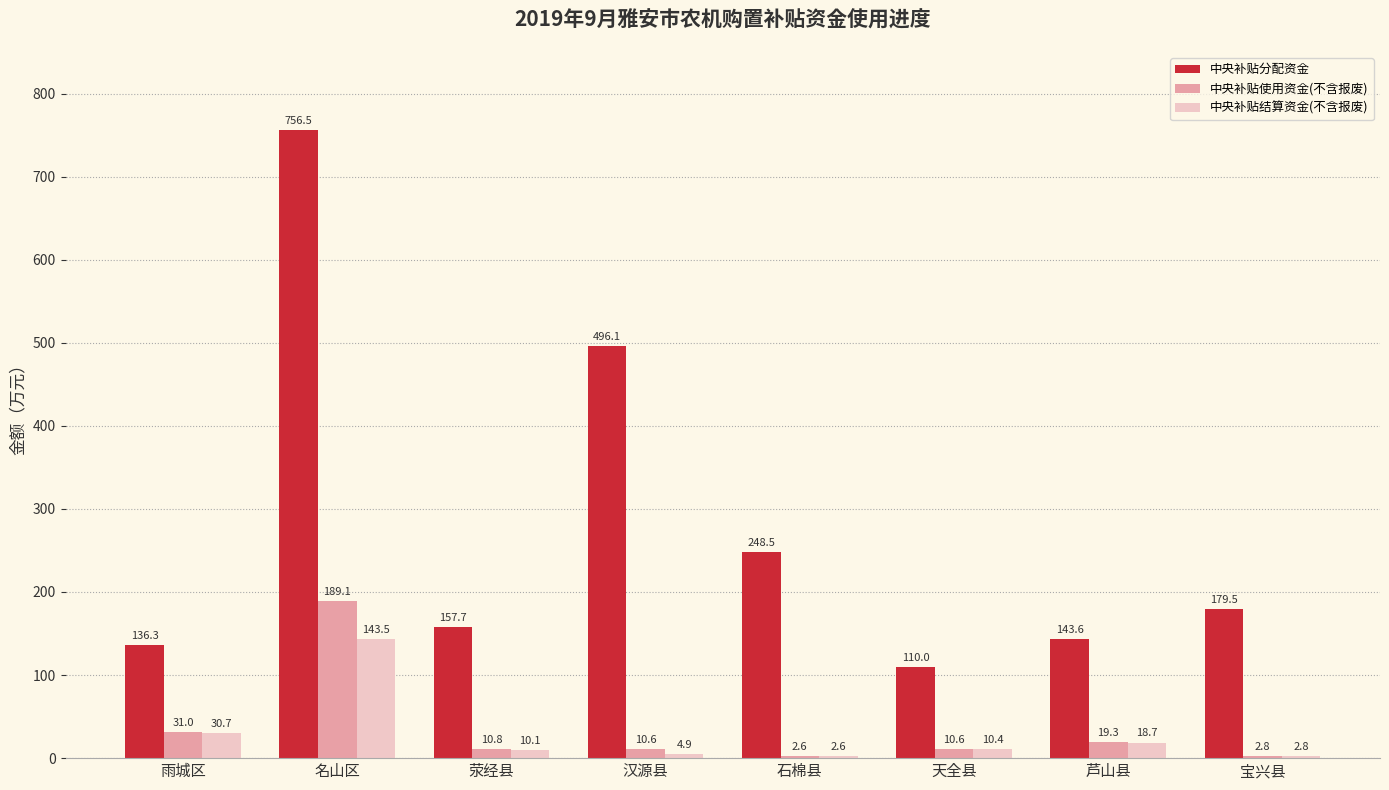

At how many categories does at least one series exceed 651?

1